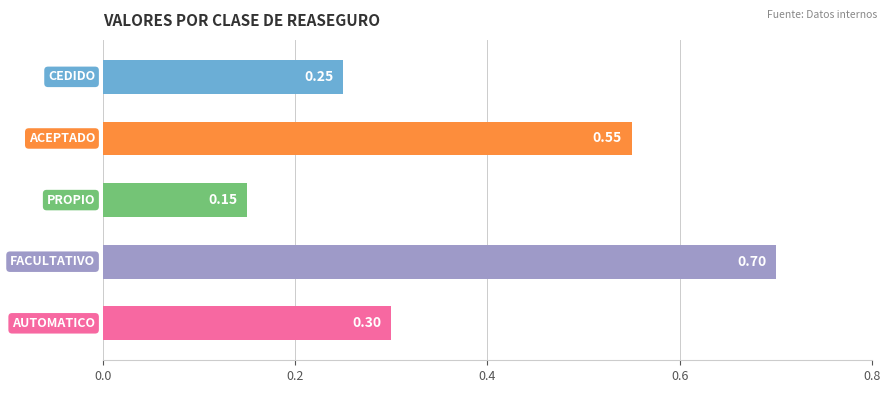

What is the difference between the second highest and second lowest values?

0.3